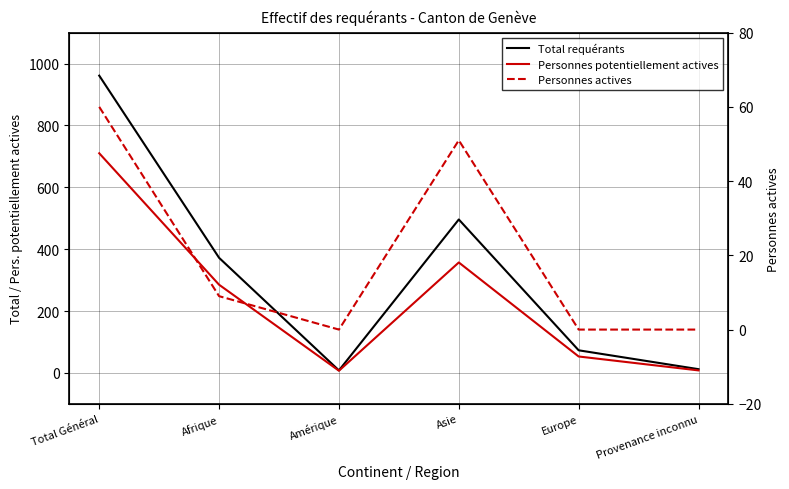

Which category has the highest value in the Total requérants series?

Total Général